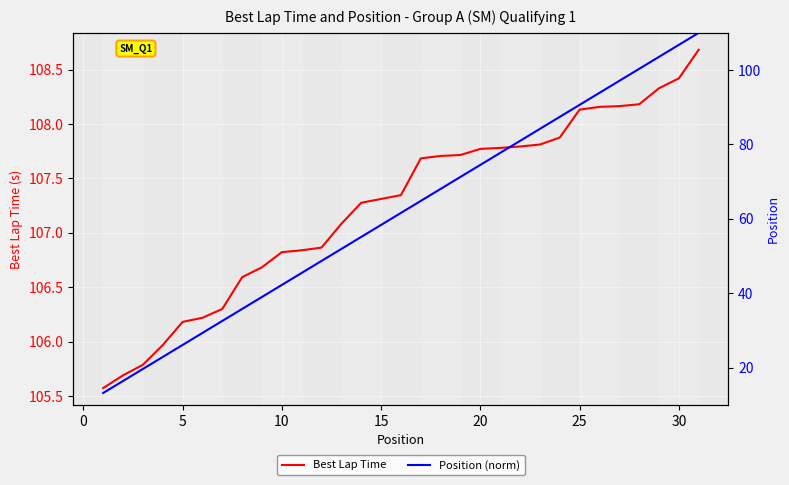

Does the chart display data point markers on the line(s)?

No